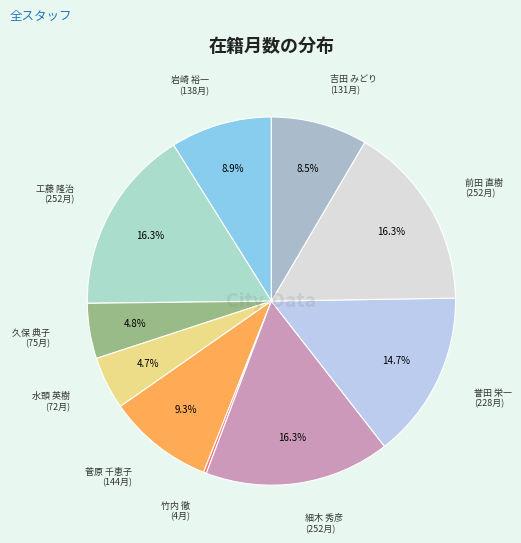

How many slices are in this pie chart?

10